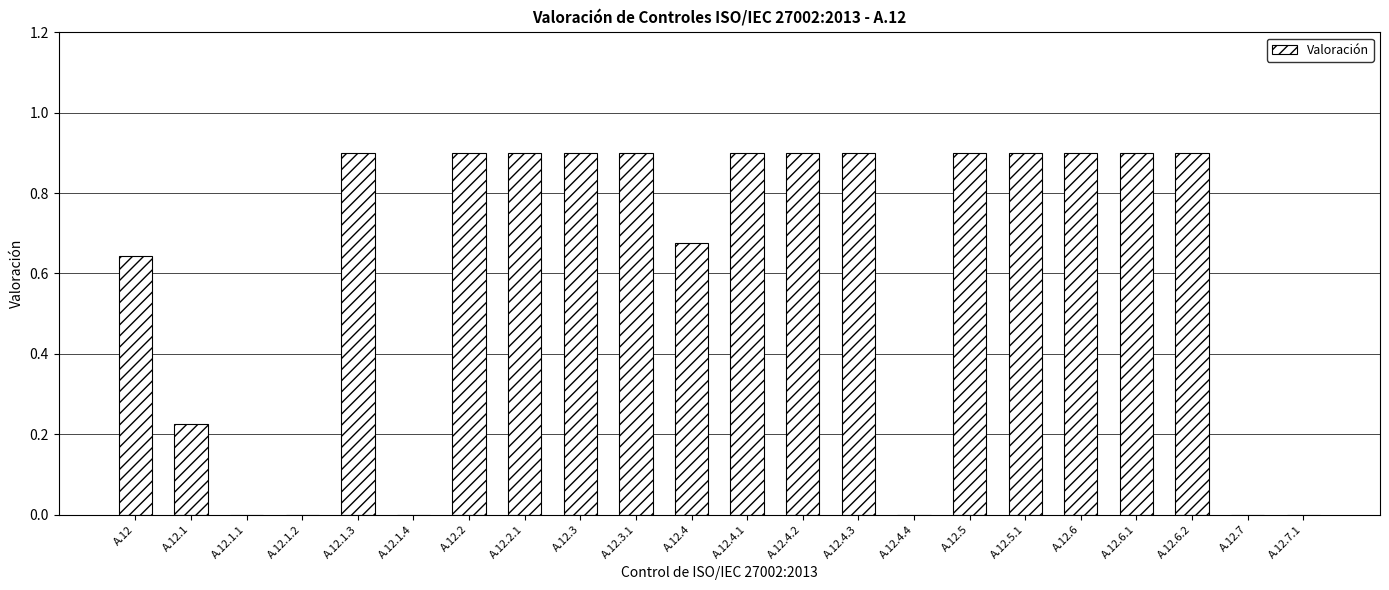

Are the bars horizontal?

No